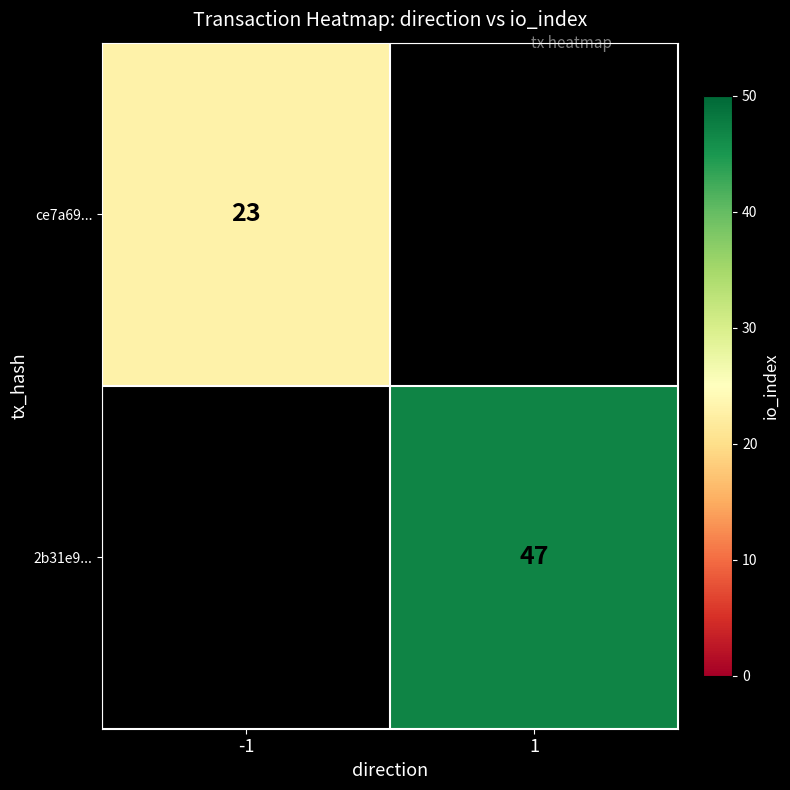

Is it true that 2b31e9... equals 18 at 1?

False